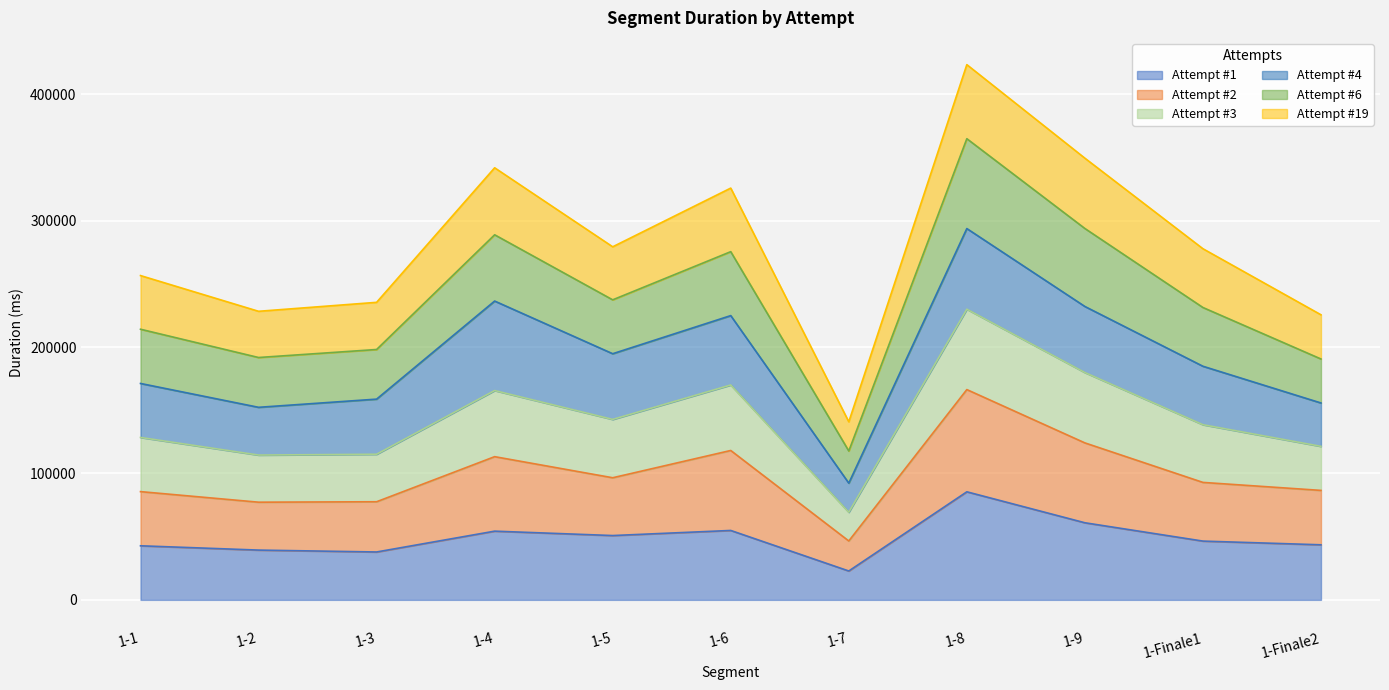

What is the label of the 9th point from the left?

1-9